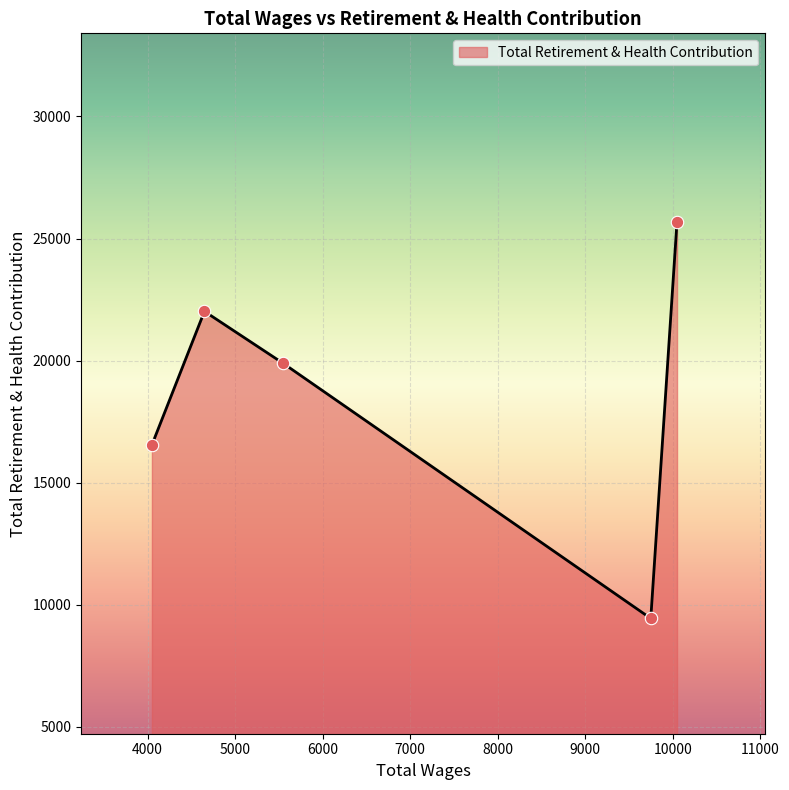

What is the sum of all values?

93601